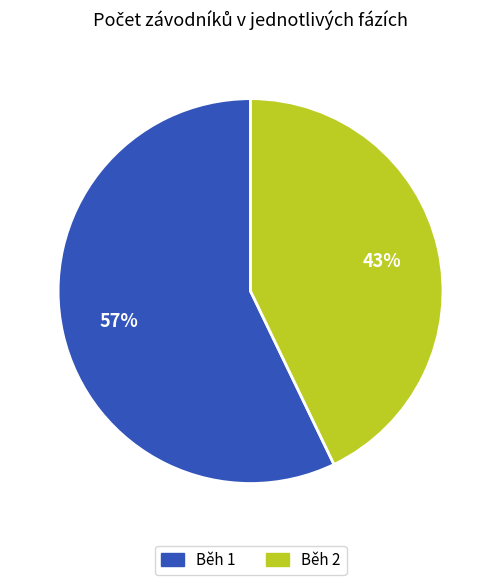

To the nearest percent, what is the difference between the Běh 2 and Běh 1 slice percentages?

14%